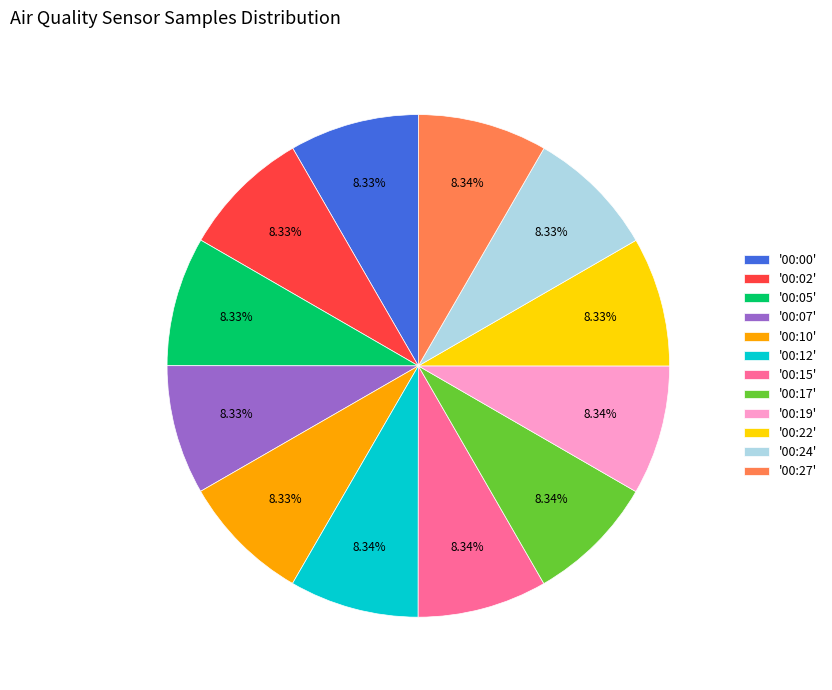

Does '00:07' represent more than half of the total?

No